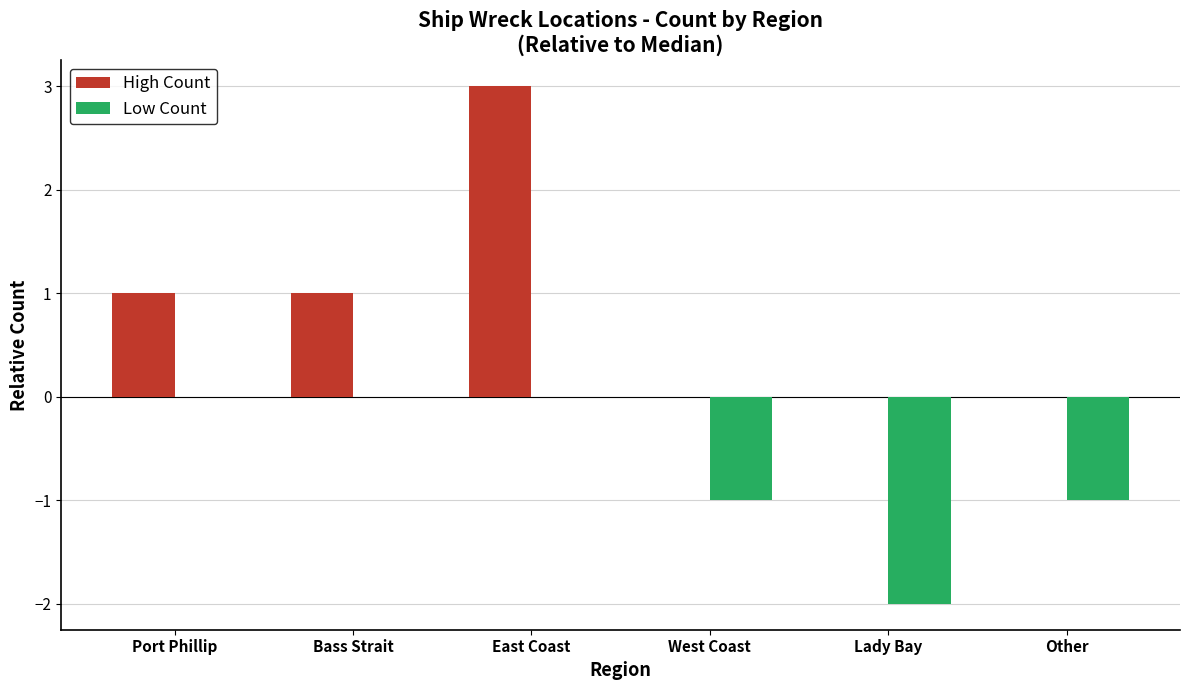

Which series has the largest total across all categories?

High Count